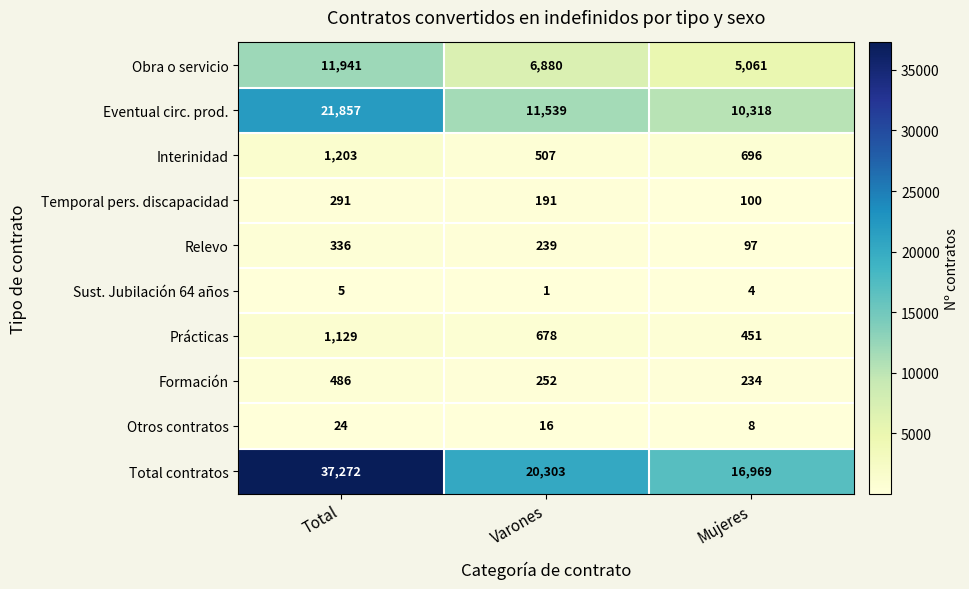

The Sust. Jubilación 64 años series shows 5 at Total. True or false?

True